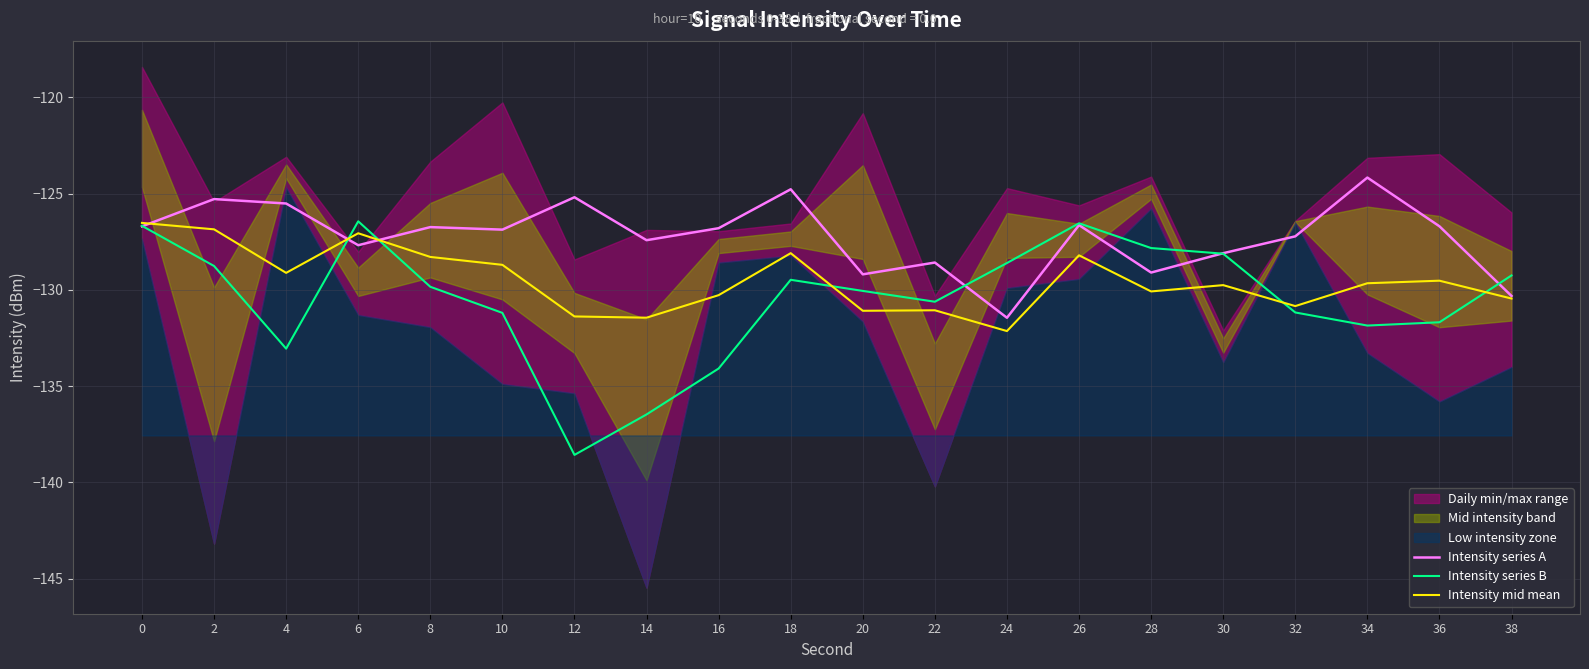

How many categories are shown in the chart?

20